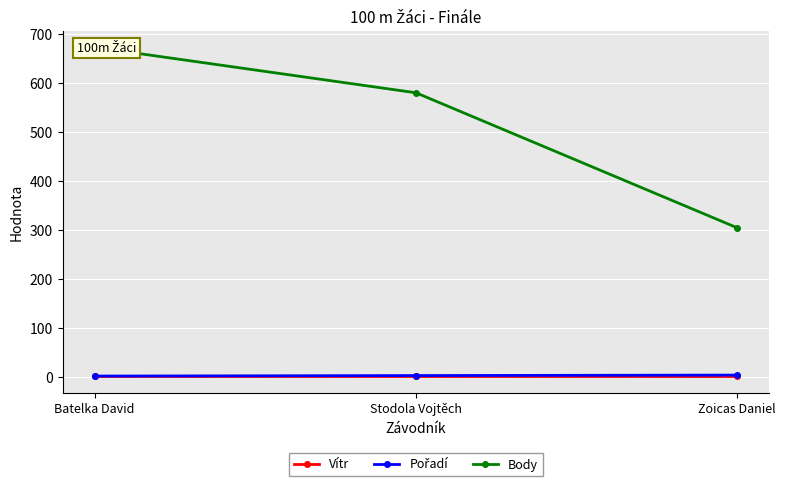

What position from the left is Batelka David?

1